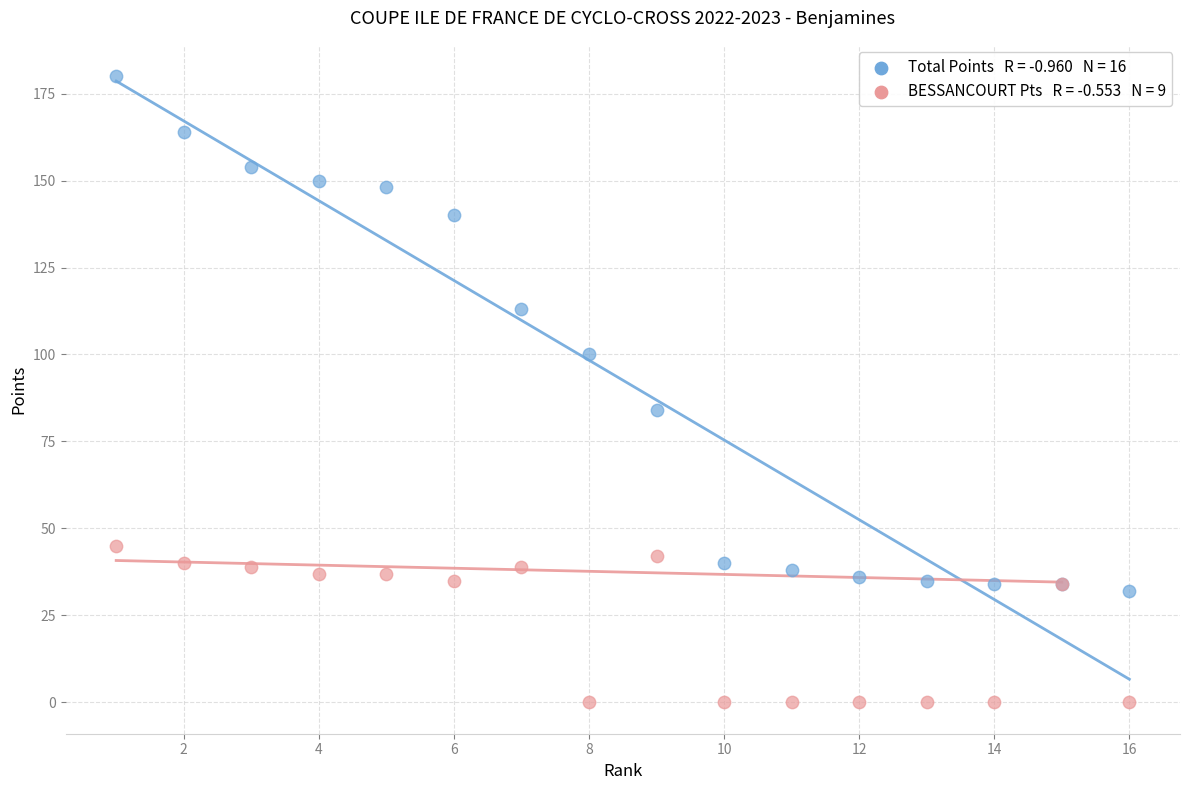

Across all series, what Y value is closest to 90?

84